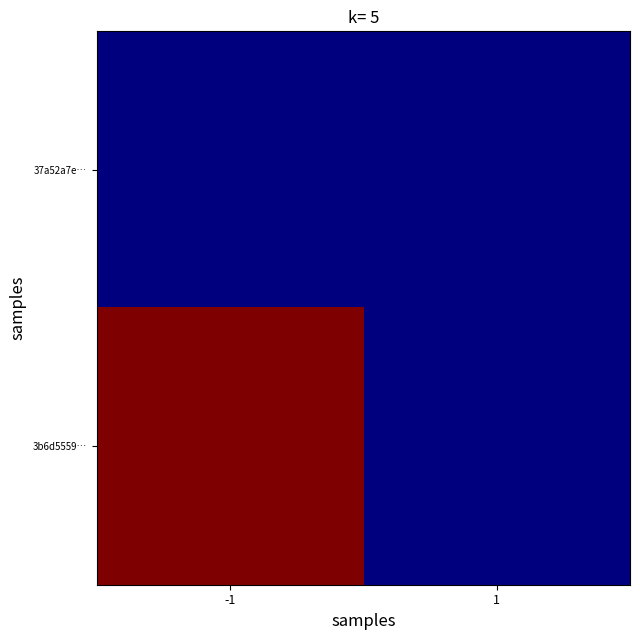

Rank the series at -1 from lowest to highest value.

37a52a7e…, 3b6d5559…